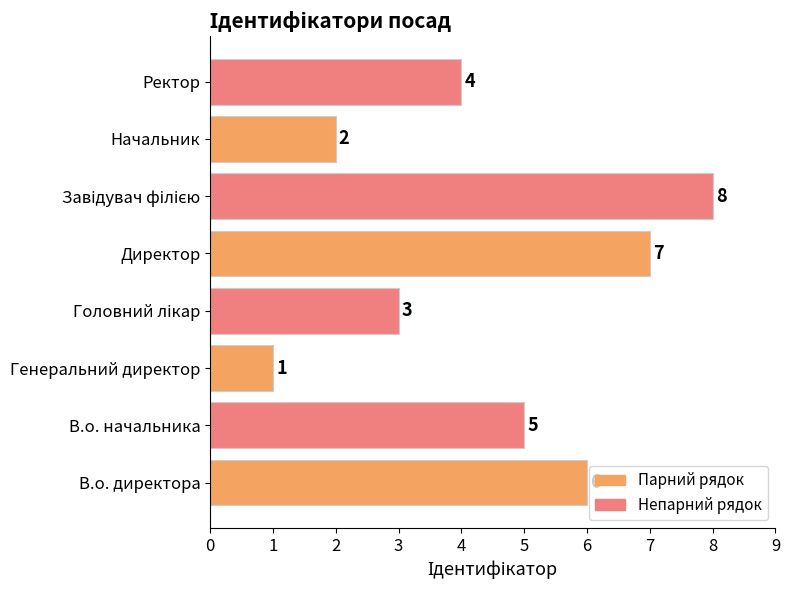

What is the ratio of the value at В.о. начальника to the value at В.о. директора?

0.8